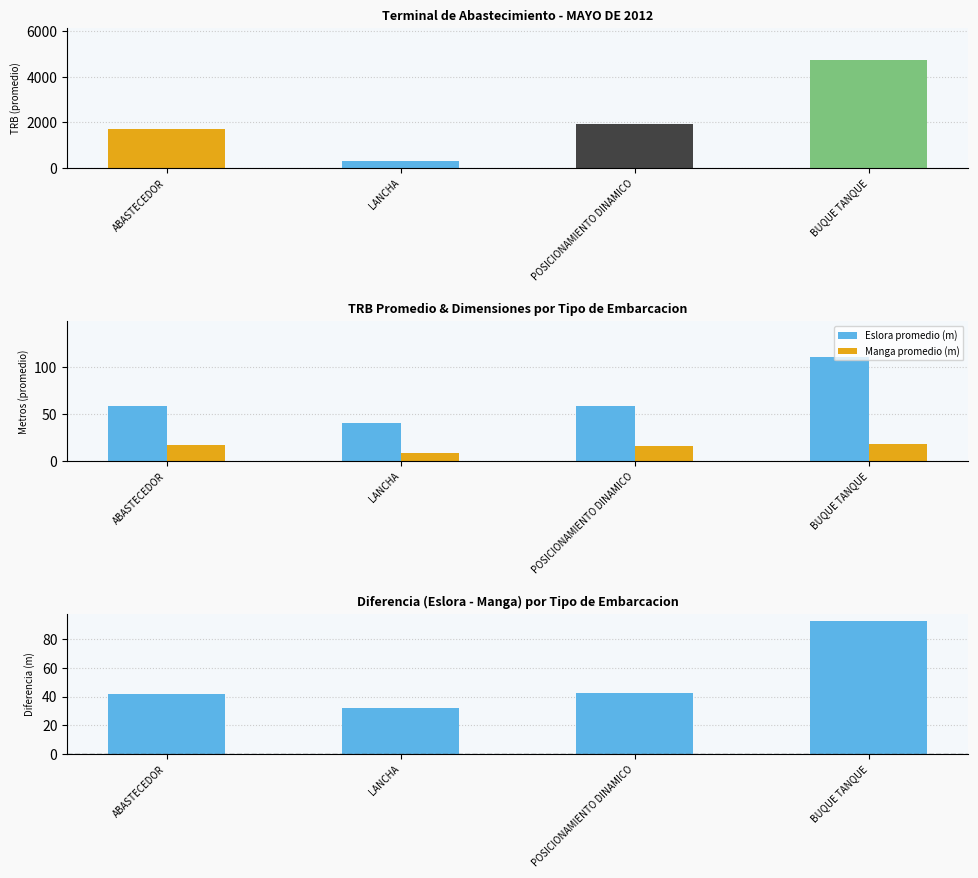

What are all the series names shown in the legend?

Eslora promedio (m), Manga promedio (m)